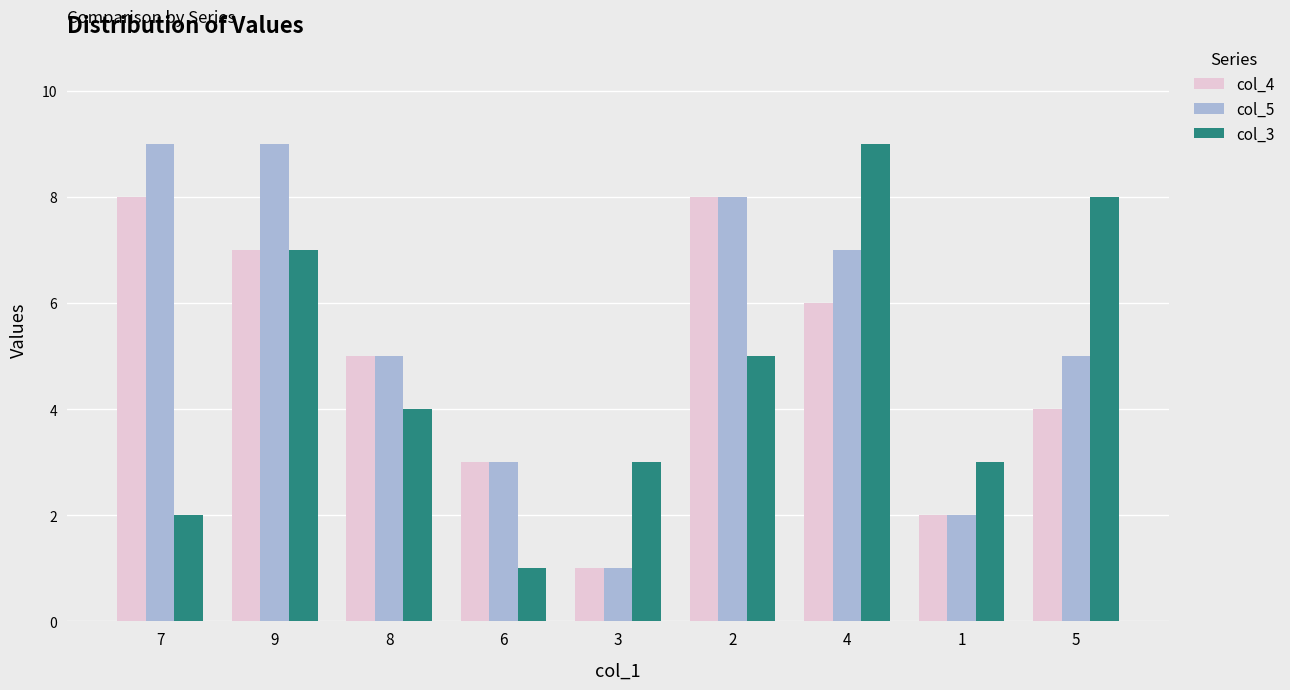

What is the maximum value shown in the chart?

9